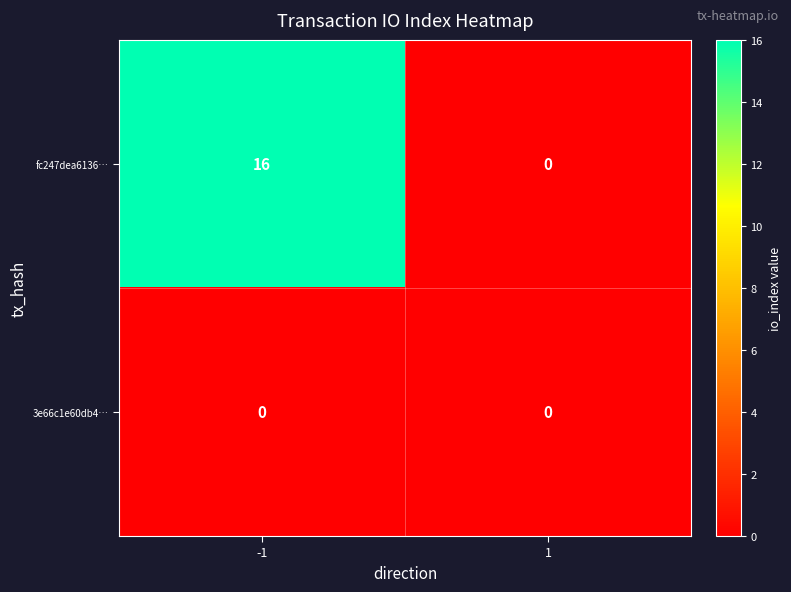

What is the maximum value shown in the chart?

16